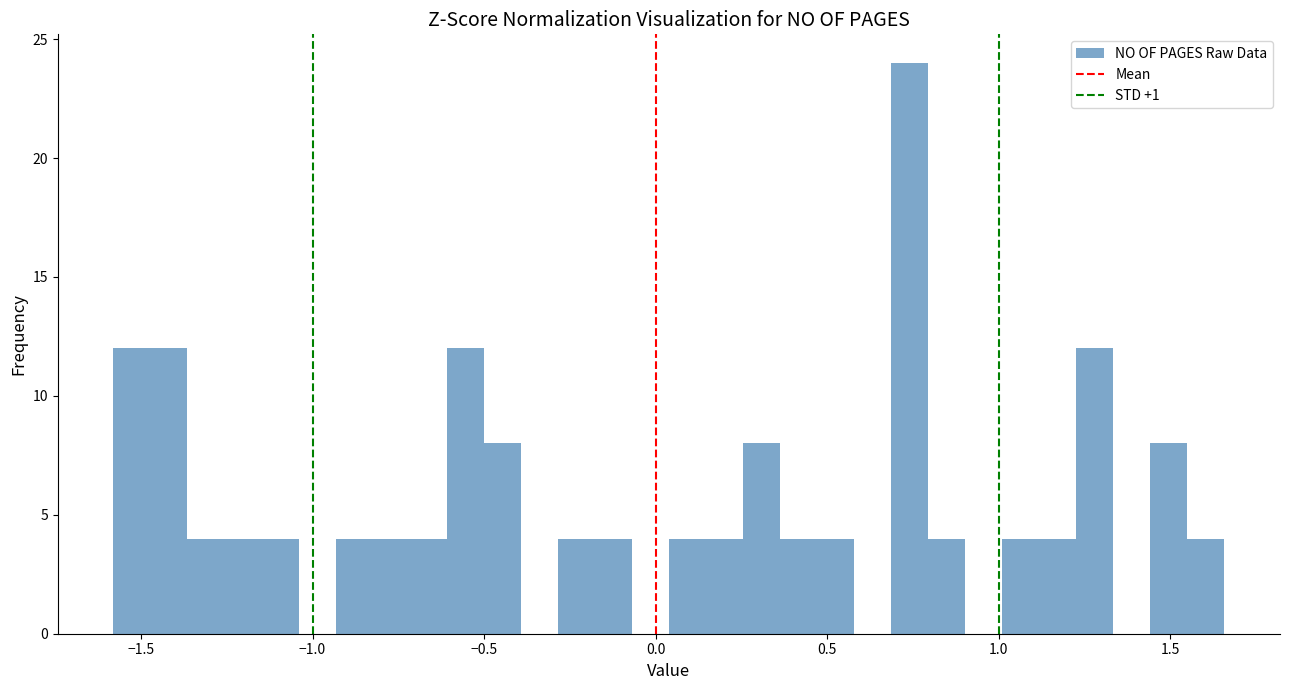

Around what value on the x-axis is the tallest bar? Give the approximate position of its centre, as read against the axis.

0.75